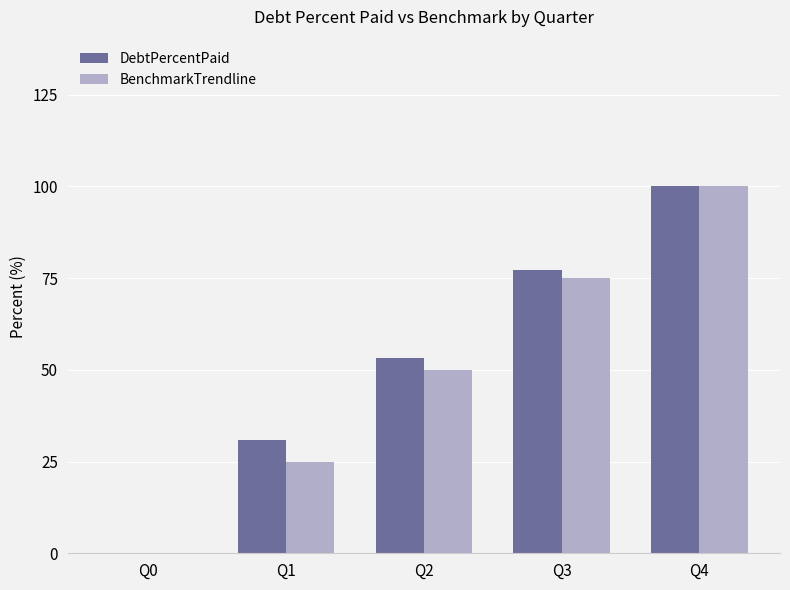

Count the number of categories in the chart.

5